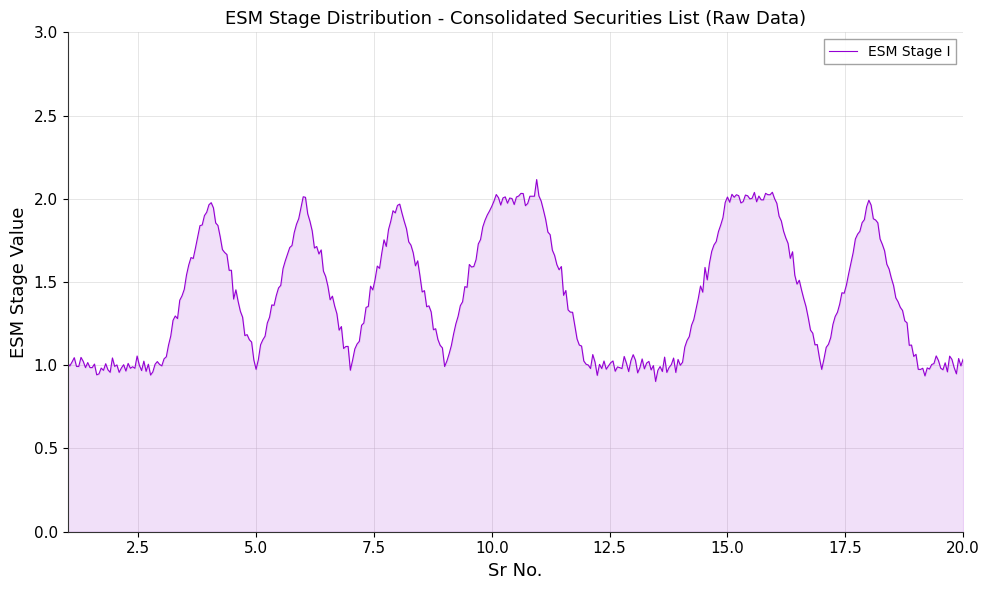

What is the greatest value displayed?

2.1